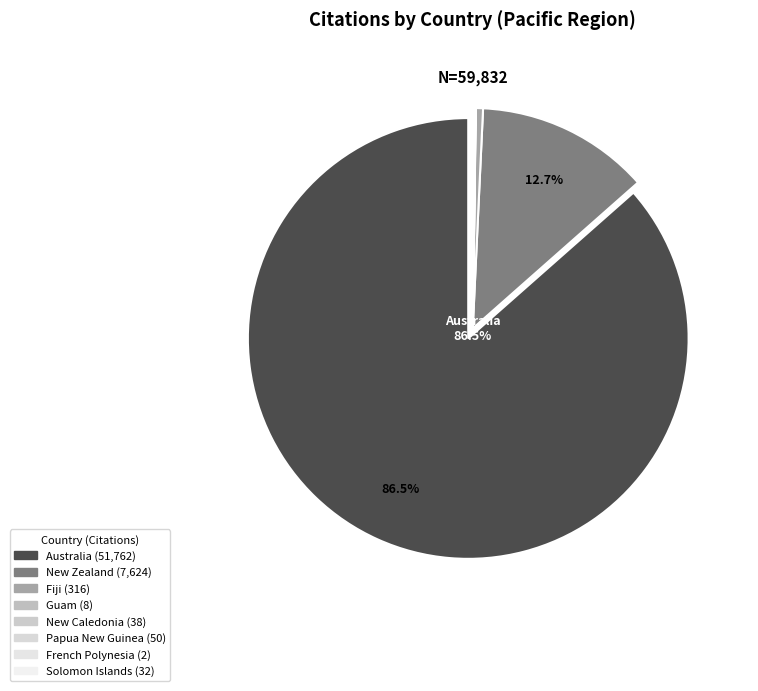

Between Solomon Islands and New Caledonia, which is larger?

New Caledonia